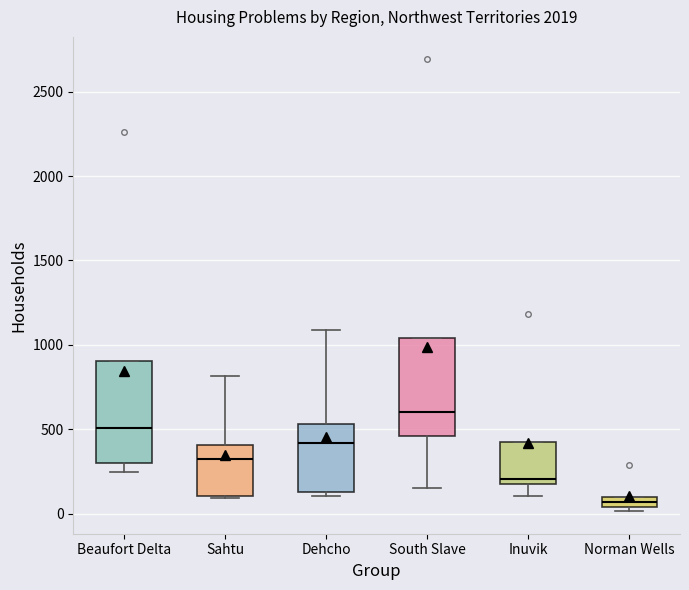

Which box's median line is the lowest?

Norman Wells